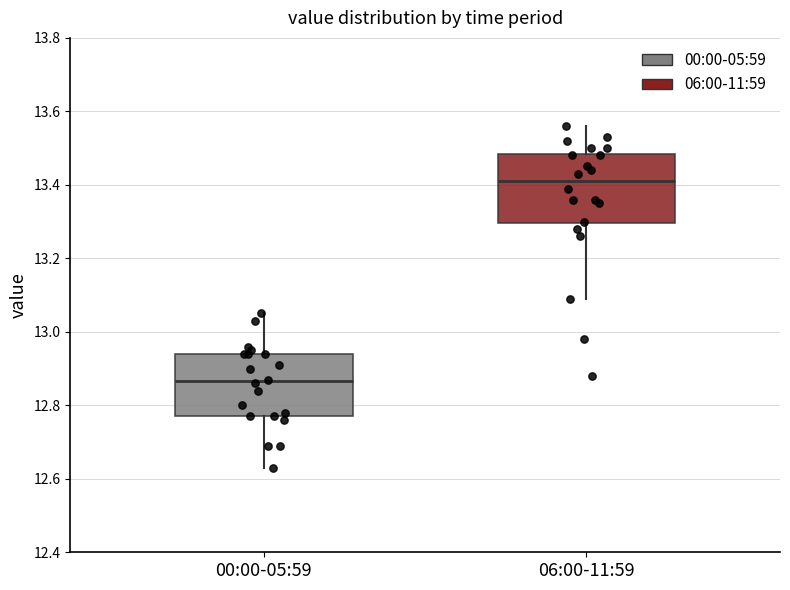

Reading left to right, transcribe this box plot: for each box, give where its median line is, the range the box spans, and where its two whiskers end, as read against the y-axis. The values are not printed on the chart, so give them approximately, as read against the axis.

00:00-05:59: median 12.86, box 12.78 to 12.94, whiskers 12.64 to 13.06
06:00-11:59: median 13.42, box 13.30 to 13.48, whiskers 13.10 to 13.56